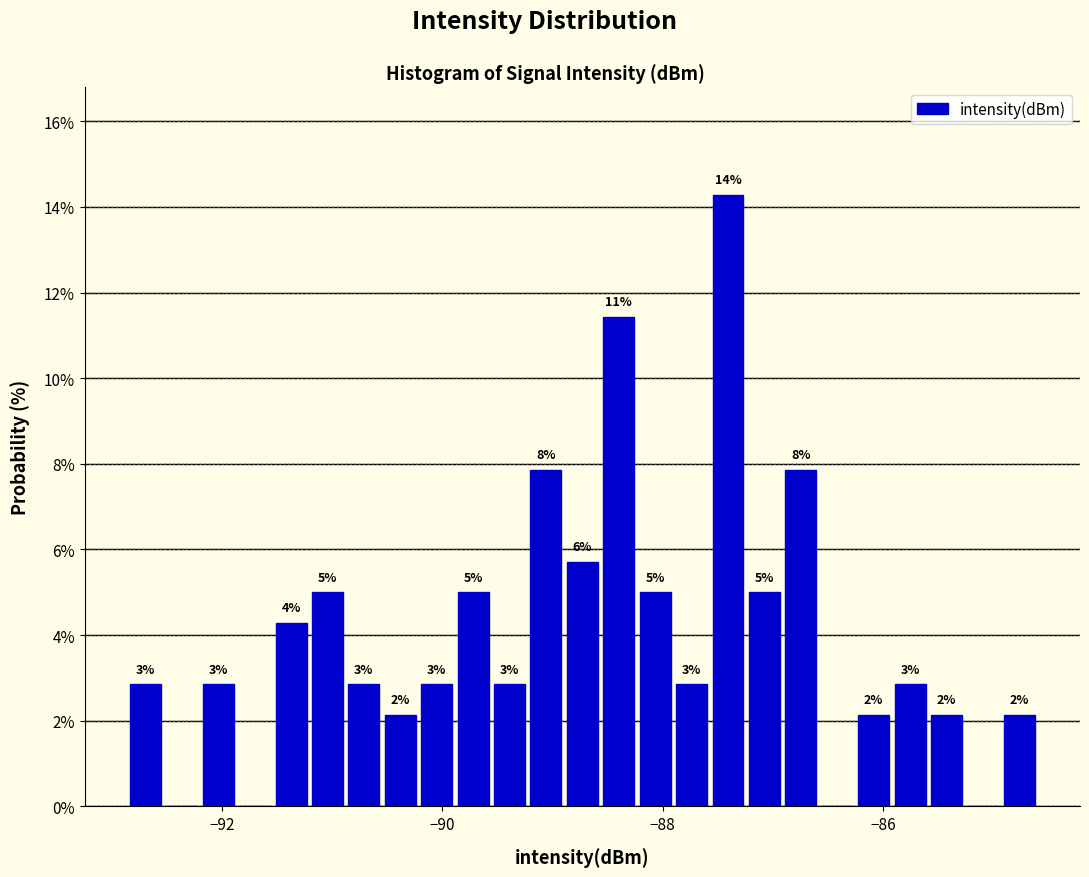

Read against the x-axis, roughly where is the centre of the tallest bar?

-87.4